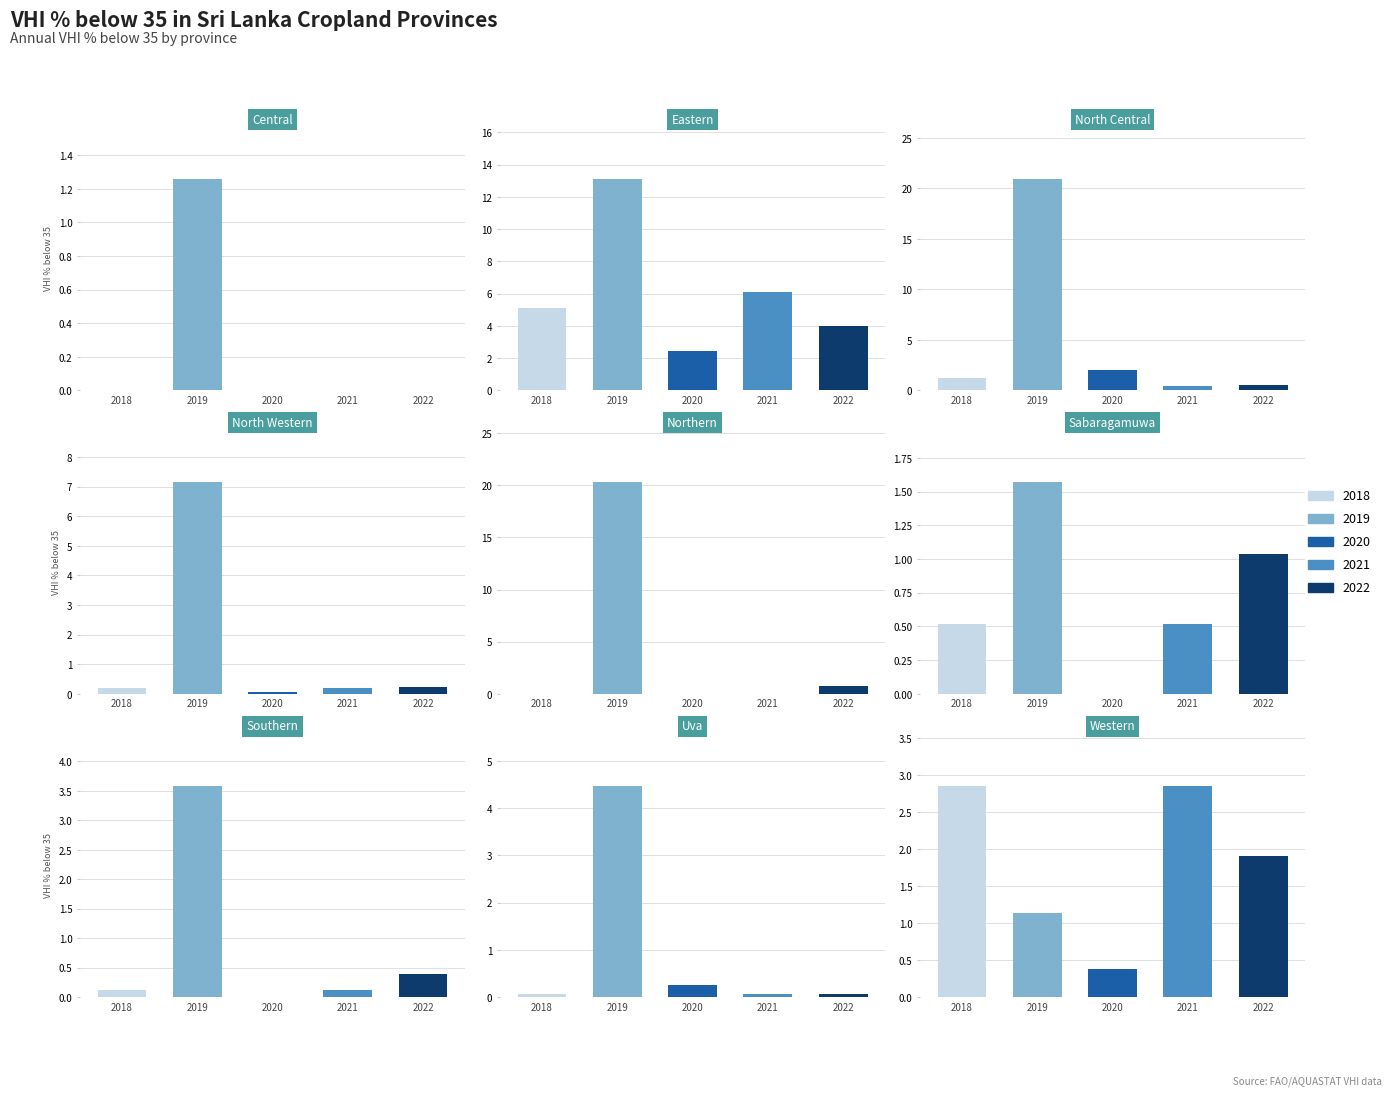

What position from the left is North Western?

4